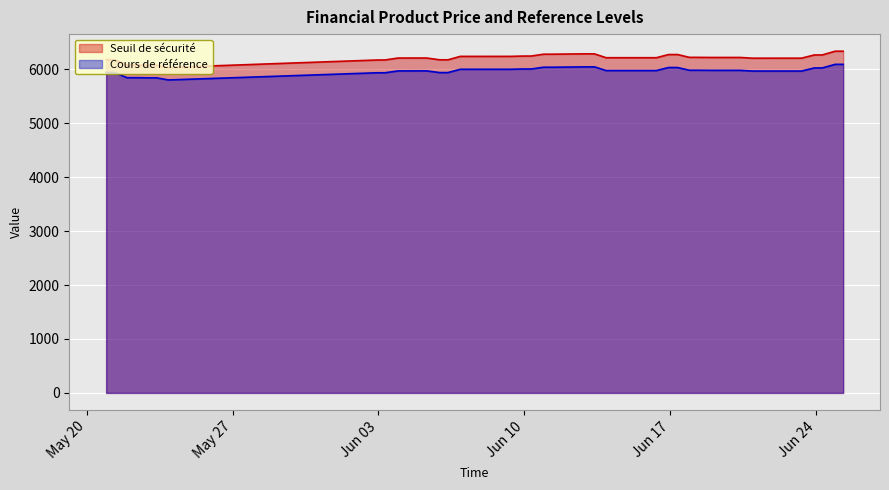

Count the number of data series in this chart.

2